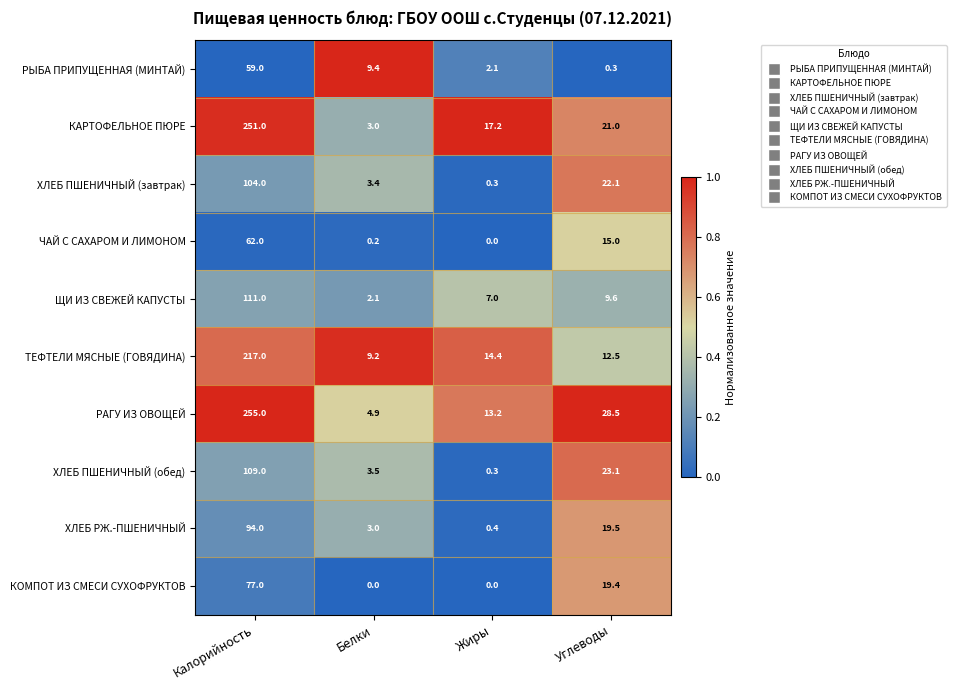

The ЩИ ИЗ СВЕЖЕЙ КАПУСТЫ series shows 2.1 at Белки. True or false?

True